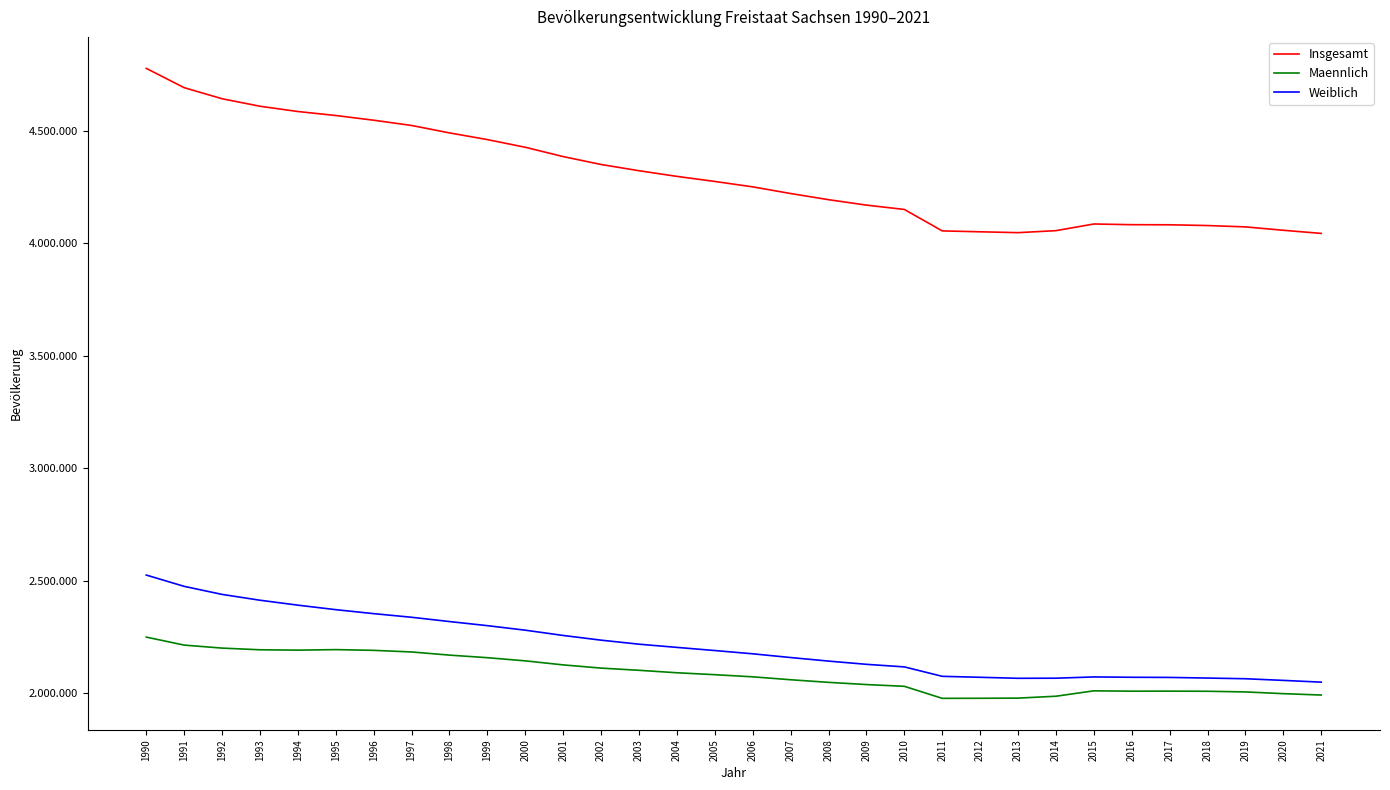

Reading left to right, list all the values displayed in this chart.

Insgesamt: 4775914	4690246	4641108	4607775	4584345	4566603	4545702	4522412	4489415	4459686	4425581	4384192	4349059	4321437	4296284	4273754	4249774	4220200	4192801	4168732	4149477	4054182	4050204	4046385	4055274	4084851	4081783	4081308	4077937	4071971	4056941	4043002
Maennlich: 2250153	2214693	2201310	2193846	2192299	2194597	2191334	2184168	2170172	2158726	2144676	2126723	2112497	2102768	2091821	2083240	2073755	2060804	2049173	2039451	2031630	1978178	1978504	1979164	1987607	2011561	2009991	2010214	2009619	2006722	1999026	1992884
Weiblich: 2525761	2475553	2439798	2413929	2392046	2372006	2354368	2338244	2319243	2300960	2280905	2257469	2236562	2218669	2204463	2190514	2176019	2159396	2143628	2129281	2117847	2076004	2071700	2067221	2067667	2073290	2071792	2071094	2068318	2065249	2057915	2050118